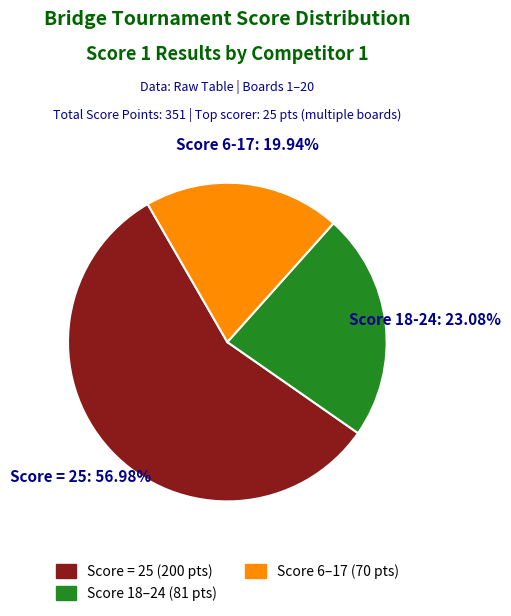

How many slices are in this pie chart?

3